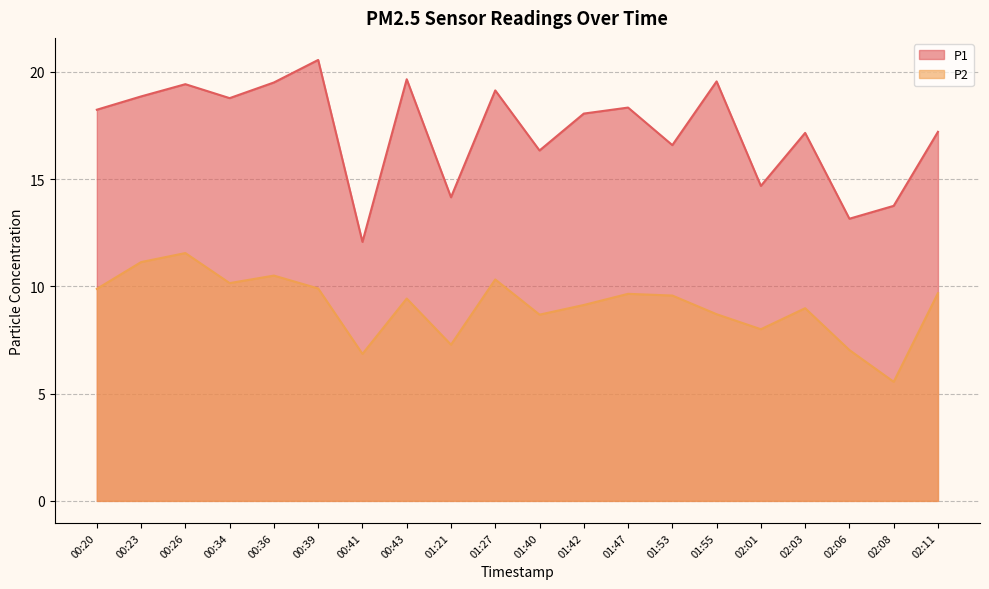

What is the total value across all series at 01:40?

25.0